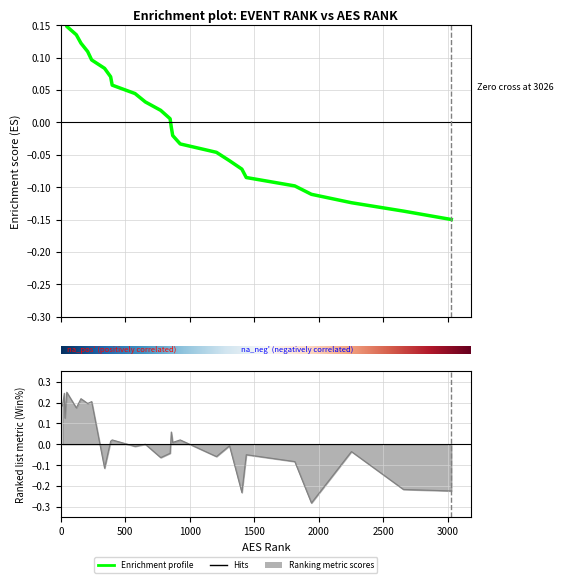

Reading left to right, list all the values displayed in this chart.

0.2	0.2	0.2	0.1	0.1	0.1	0.1	0.1	0.1	0.1	0.1	0.0	0.0	0.0	0.0	-0.0	-0.0	-0.0	-0.0	-0.1	-0.1	-0.1	-0.1	-0.1	-0.1	-0.1	-0.1